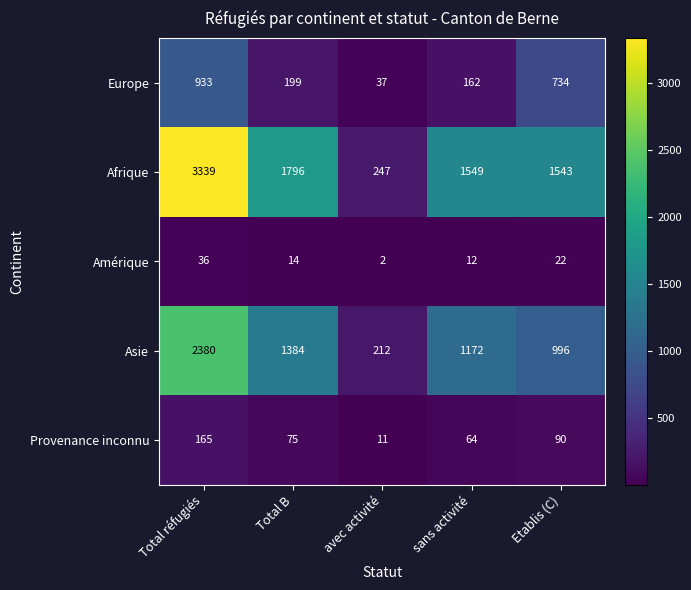

What is the greatest value displayed?

3339